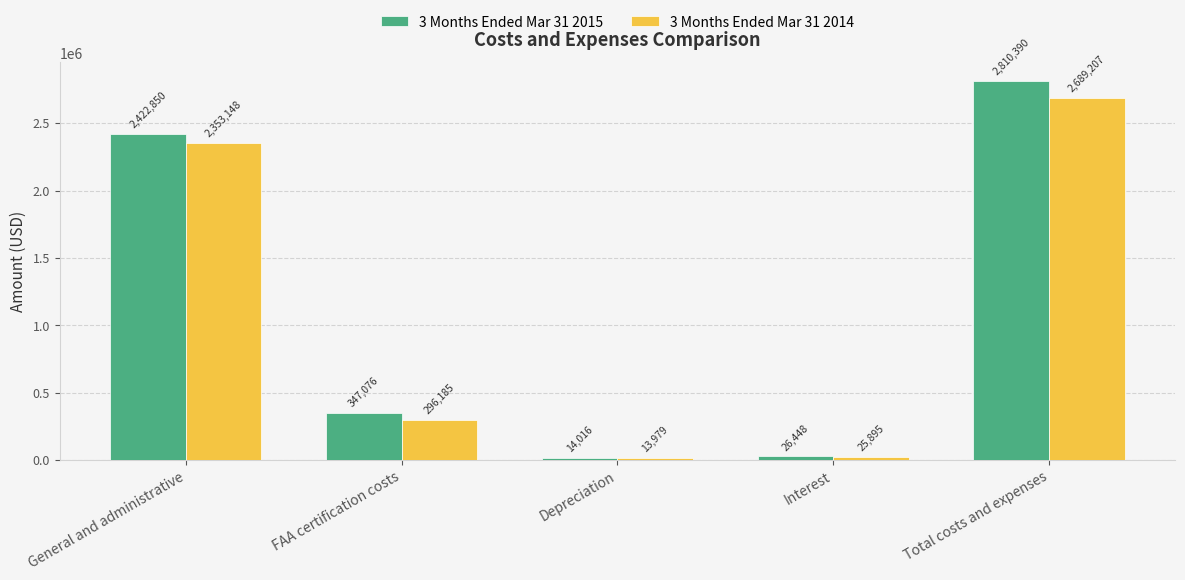

What is the value of the 3 Months Ended Mar 31 2015 bar at the 5th from the left?

2810390